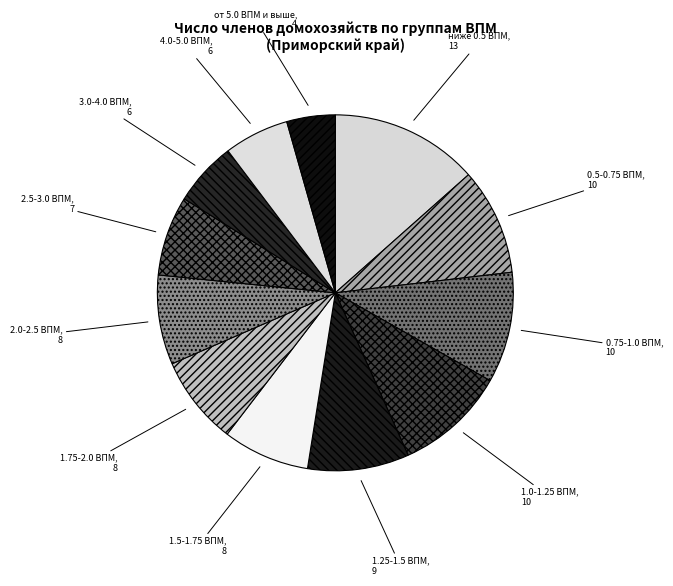

Does any single category account for the majority?

No